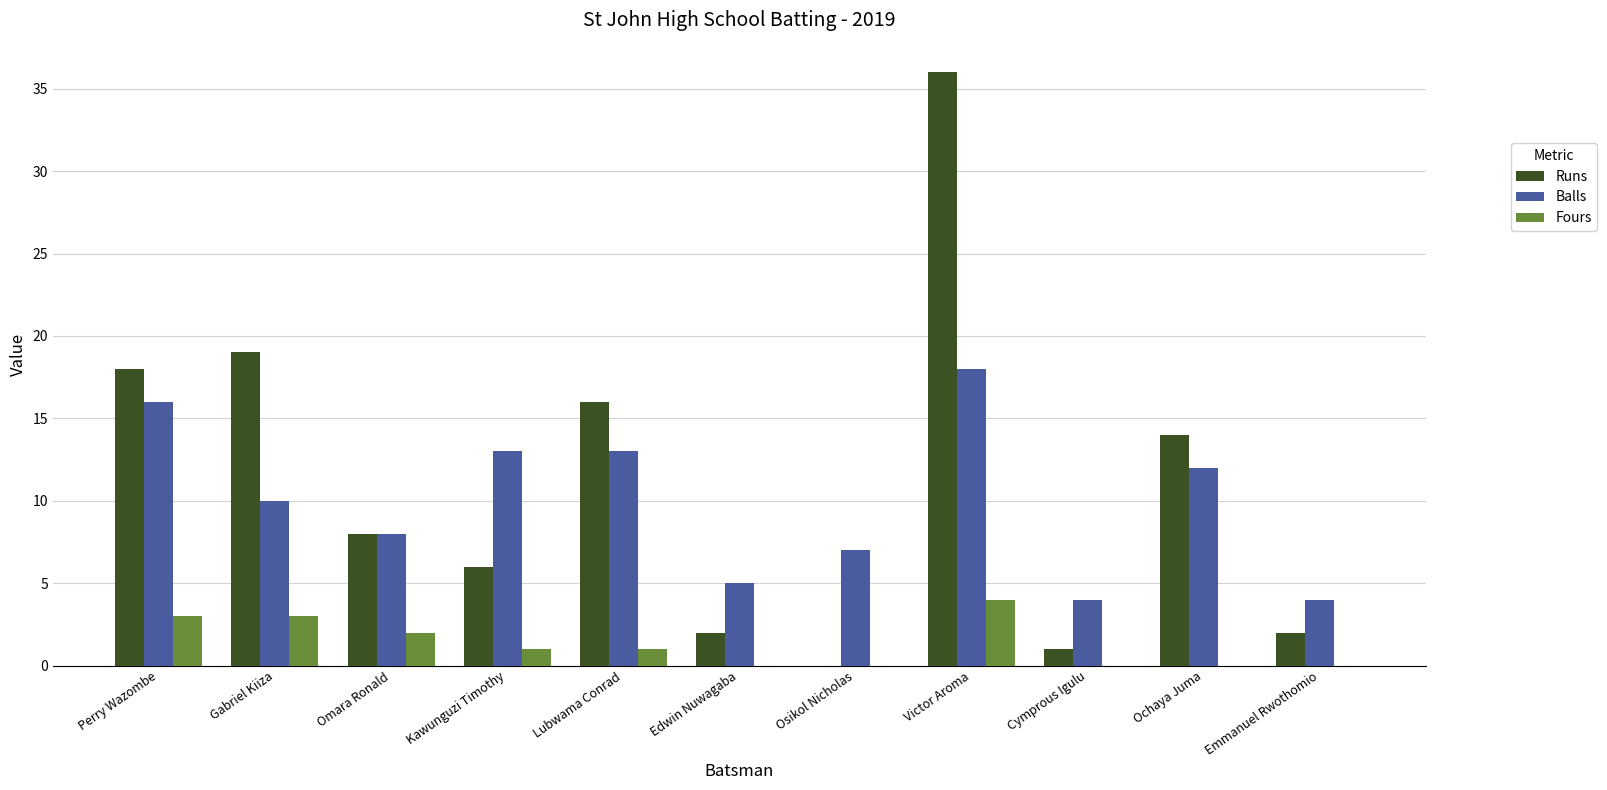

Is the value of Fours at Lubwama Conrad greater than the value of Runs at Edwin Nuwagaba?

No